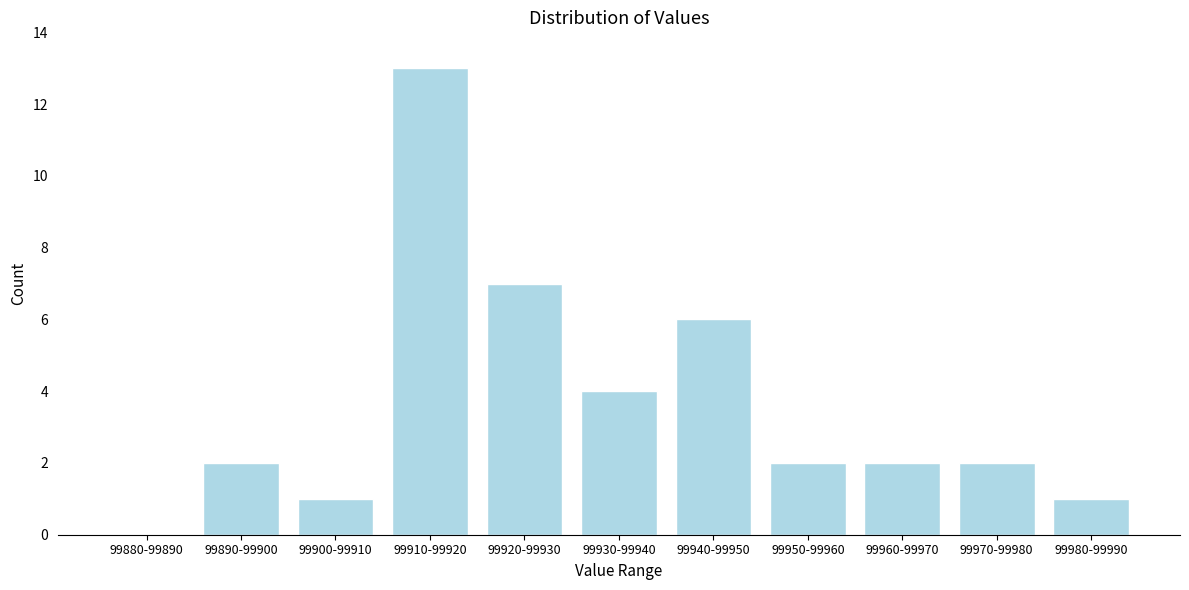

Reading left to right, extract all data points from this chart.

99880-99890=0	99890-99900=2	99900-99910=1	99910-99920=13	99920-99930=7	99930-99940=4	99940-99950=6	99950-99960=2	99960-99970=2	99970-99980=2	99980-99990=1